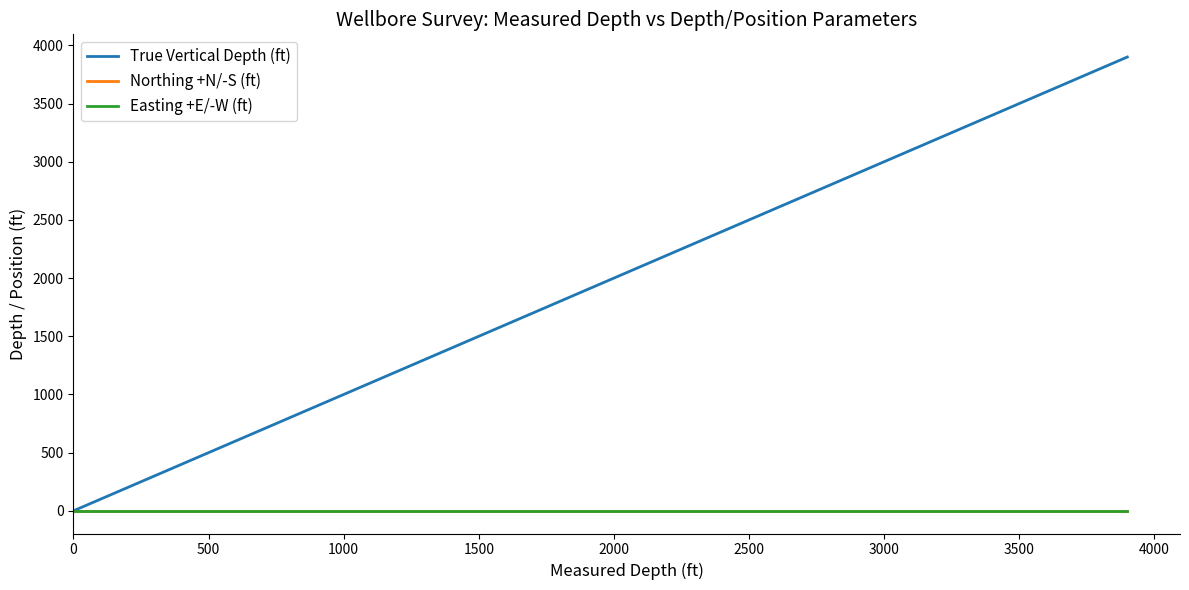

Reading left to right, list all the values displayed in this chart.

True Vertical Depth (ft): 0	100	200	300	400	500	600	700	800	900	1000	1100	1200	1300	1400	1500	1600	1700	1800	1900	2000	2100	2200	2300	2400	2500	2600	2700	2800	2900	3000	3100	3200	3300	3400	3500	3600	3700	3800	3900
Northing +N/-S (ft): 0	0	0	0	0	0	0	0	0	0	0	0	0	0	0	0	0	0	0	0	0	0	0	0	0	0	0	0	0	0	0	0	0	0	0	0	0	0	0	0
Easting +E/-W (ft): 0	0	0	0	0	0	0	0	0	0	0	0	0	0	0	0	0	0	0	0	0	0	0	0	0	0	0	0	0	0	0	0	0	0	0	0	0	0	0	0